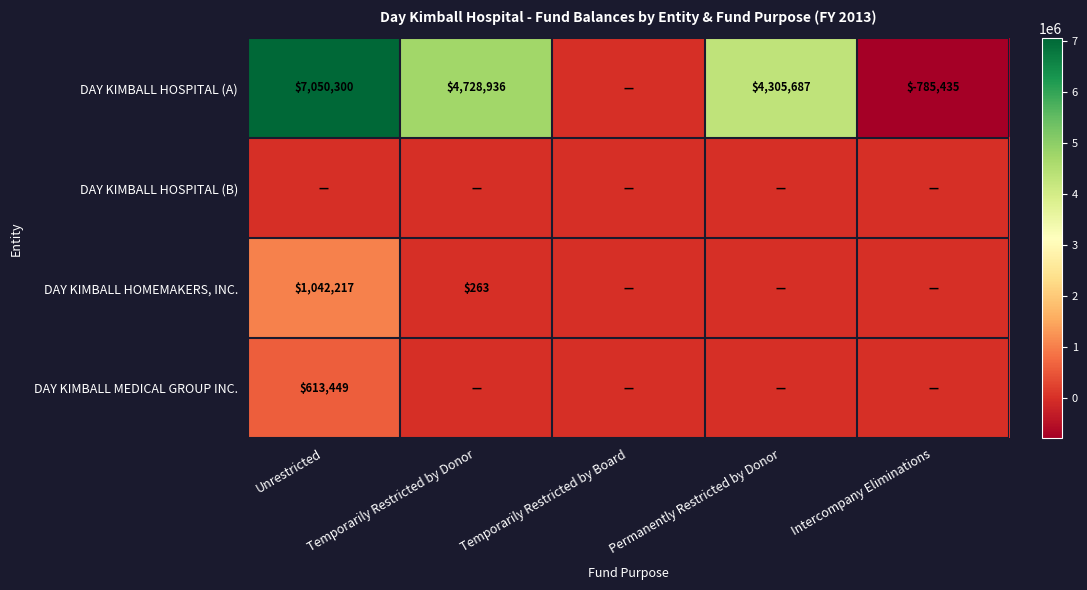

What is the spread (max minus min) of values at Intercompany Eliminations?

785435